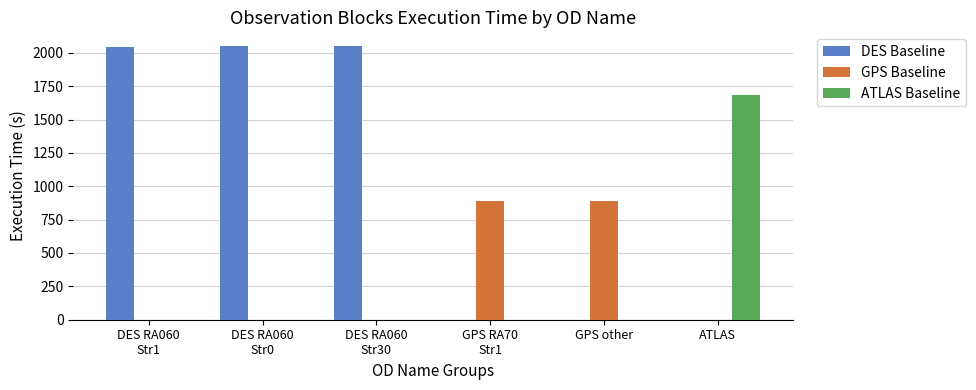

Between DES RA060
Str0 and ATLAS, which series saw the biggest shift?

DES Baseline